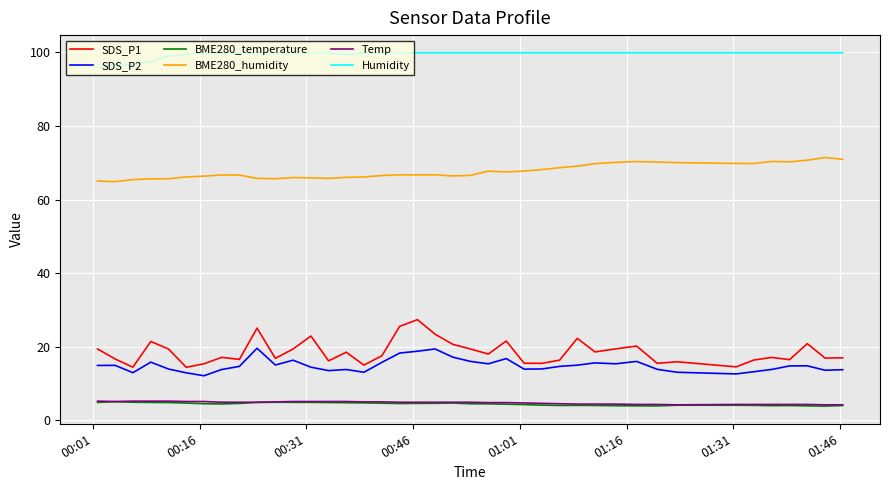

Which series has the largest total across all categories?

Humidity